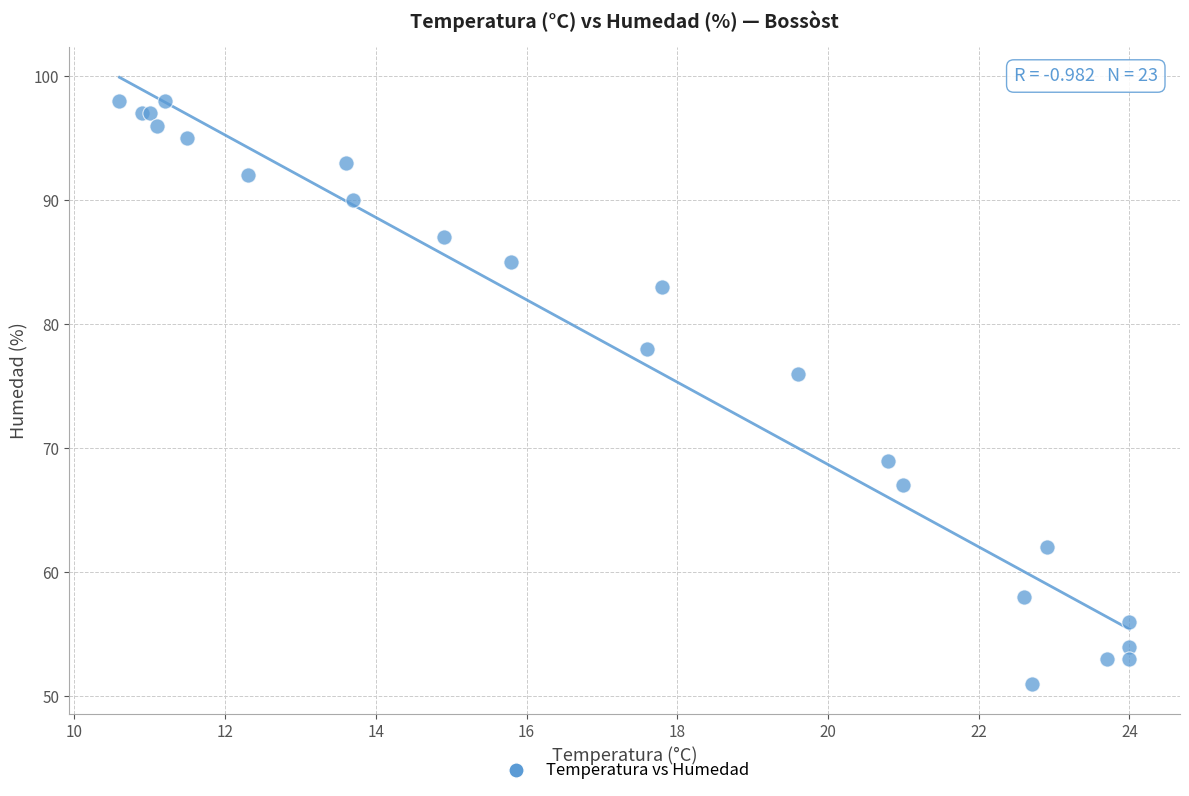

What Y value in the scatter plot is closest to 74?

76